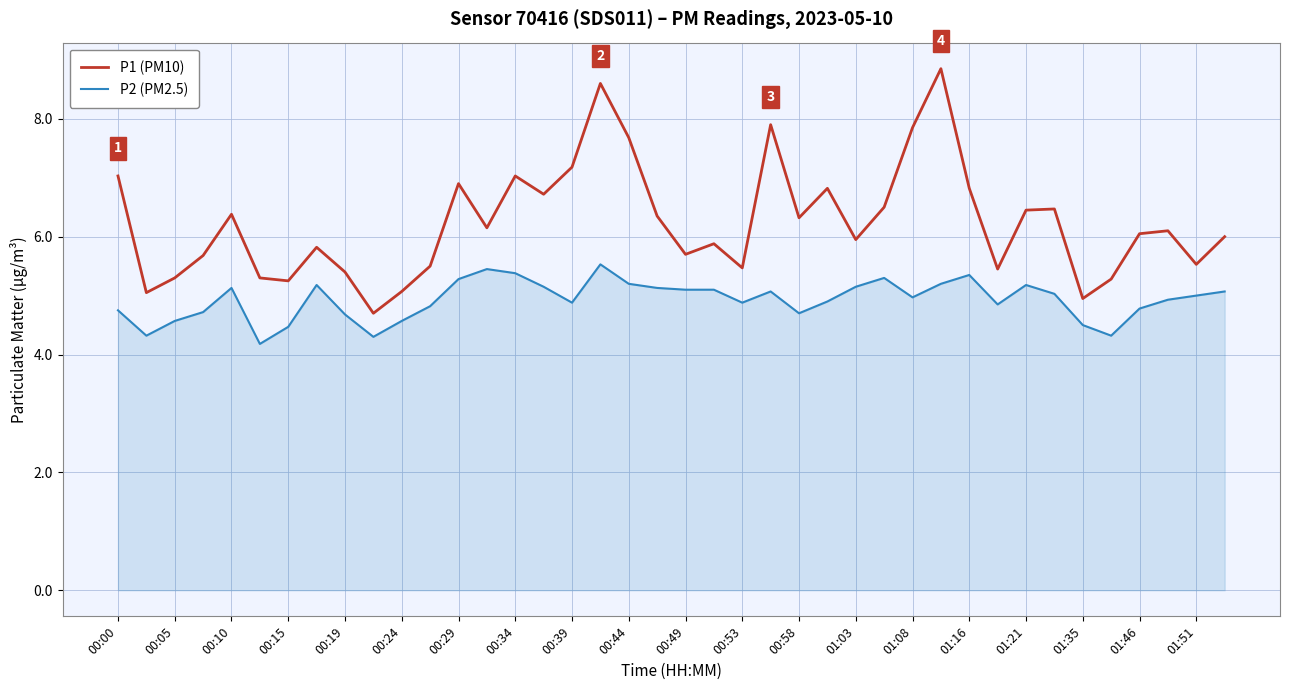

What is the lowest value of the P2 (PM2.5) series?

4.2